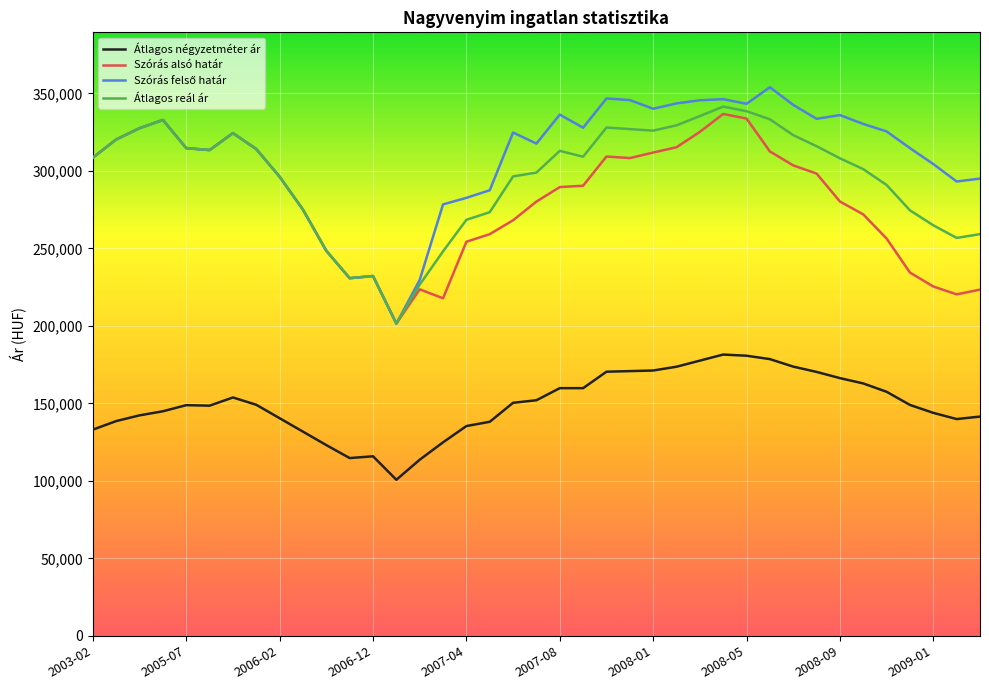

How many lines are shown in the chart?

4